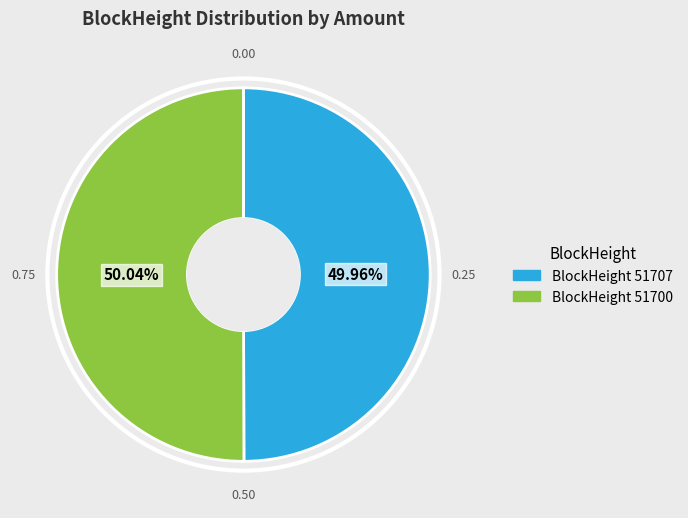

Is there any slice that represents more than half of the pie?

Yes